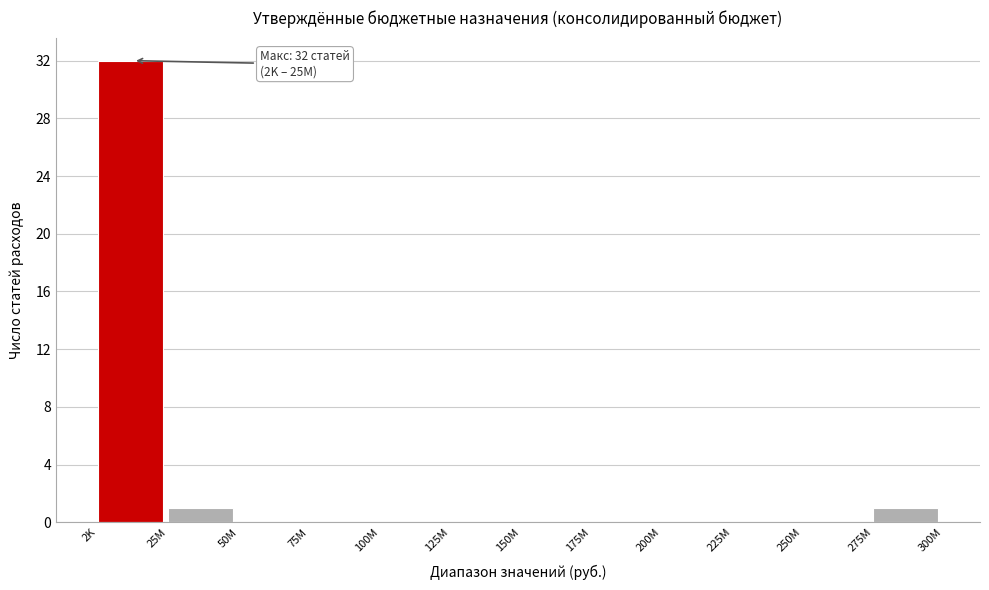

Reading left to right, what are all the values shown in this chart?

2K=32	25M=1	50M=0	75M=0	100M=0	125M=0	150M=0	175M=0	200M=0	225M=0	250M=0	275M=1